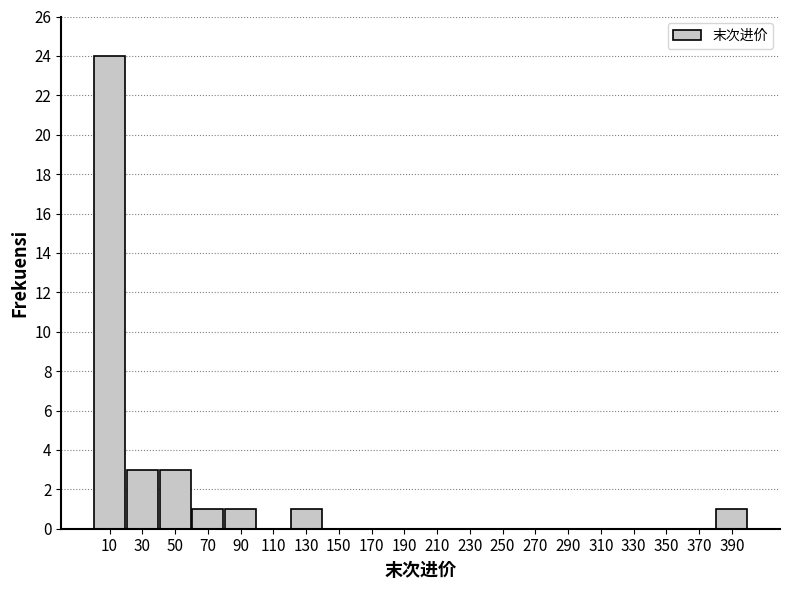

Which range on the x-axis has the tallest bar?

0 to 20